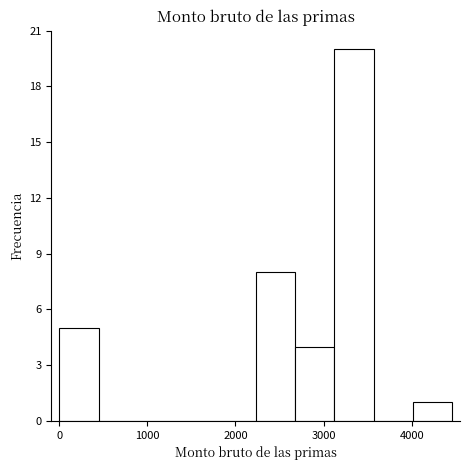

Reading left to right, list every bar in this chart as the range it spans on the x-axis followed by its height. Neither the bar edges nor the heights are printed on the chart, so give them approximately, as read against the axes.

0 to 400: 5
400 to 900: 0
900 to 1300: 0
1300 to 1800: 0
1800 to 2200: 0
2200 to 2700: 8
2700 to 3100: 4
3100 to 3600: 20
3600 to 4000: 0
4000 to 4500: 1